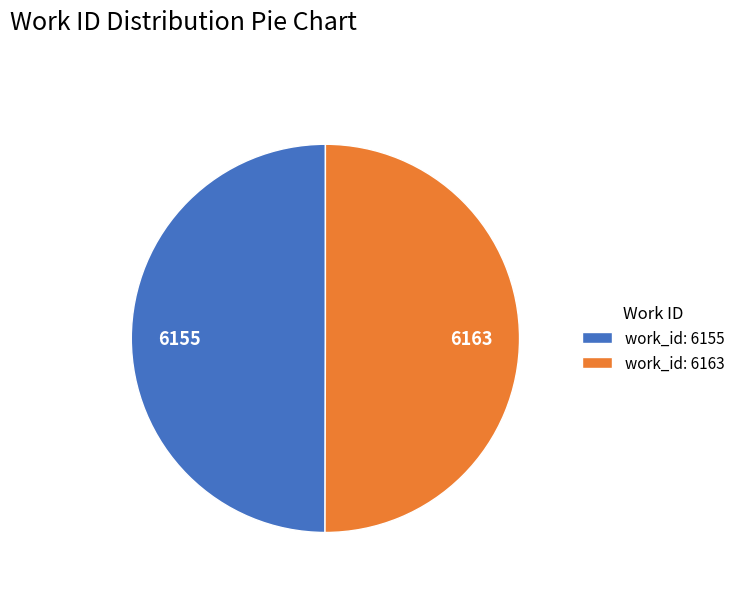

Do work_id: 6155 and work_id: 6163 together represent more than half of the pie?

Yes